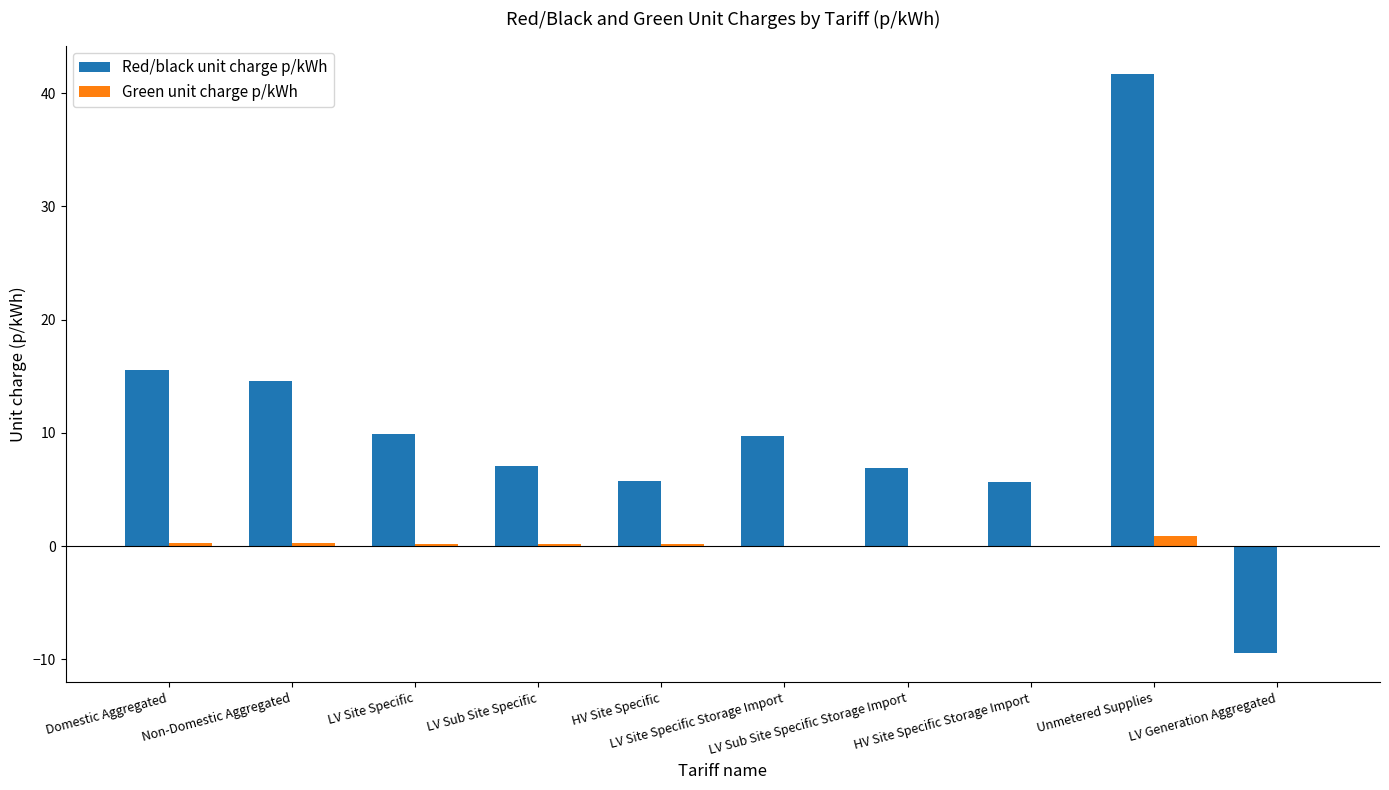

What is the sum of all Red/black unit charge p/kWh values?

107.2